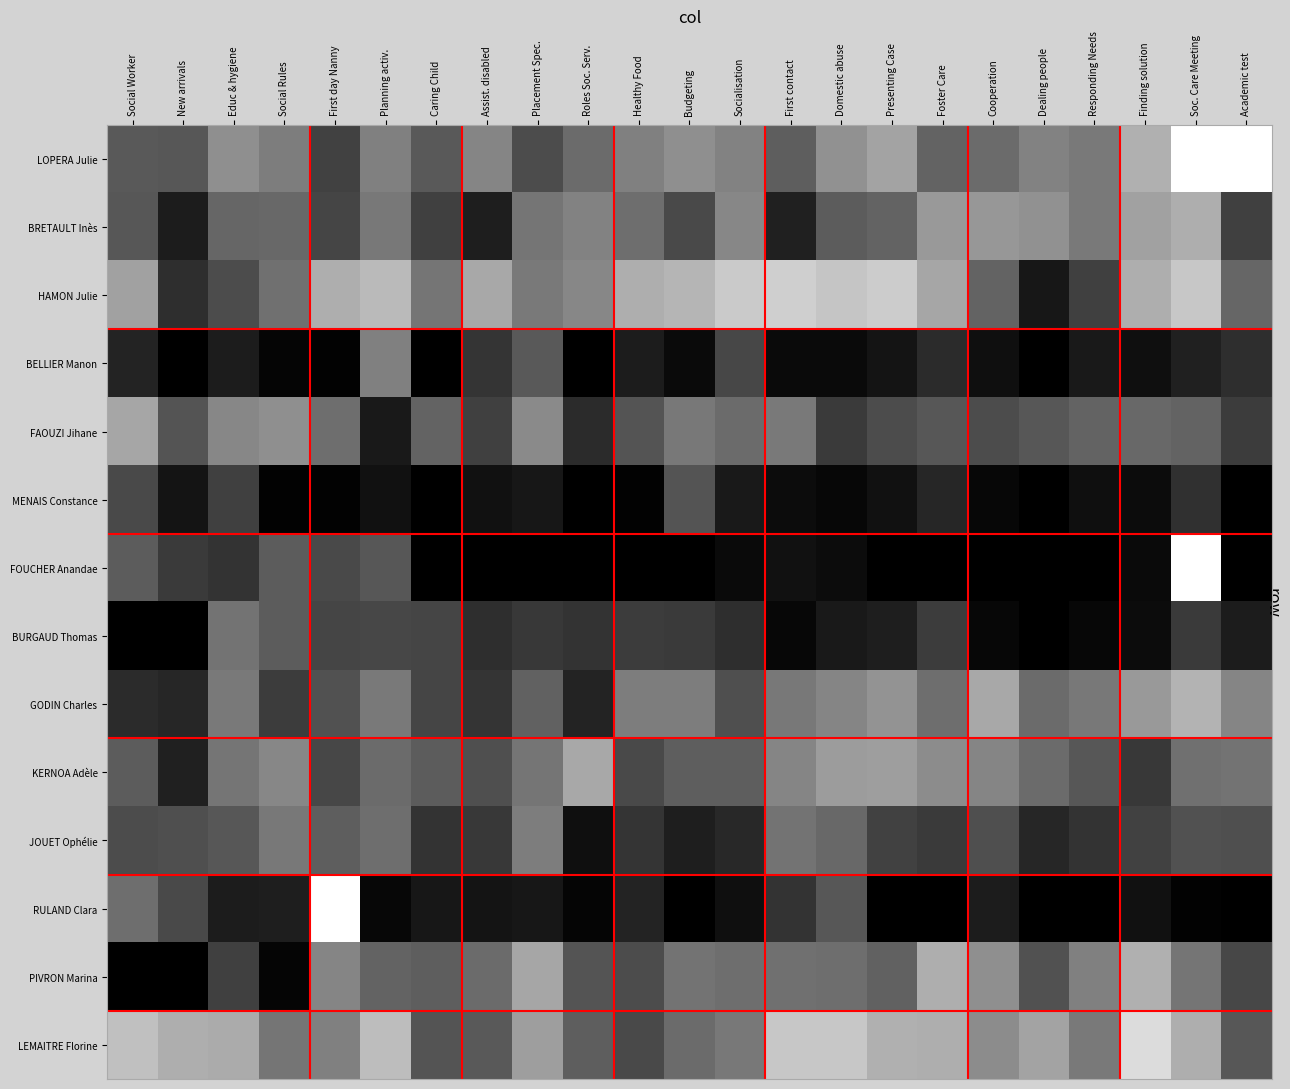

What is the difference between the highest and lowest values at Finding solution?

0.8